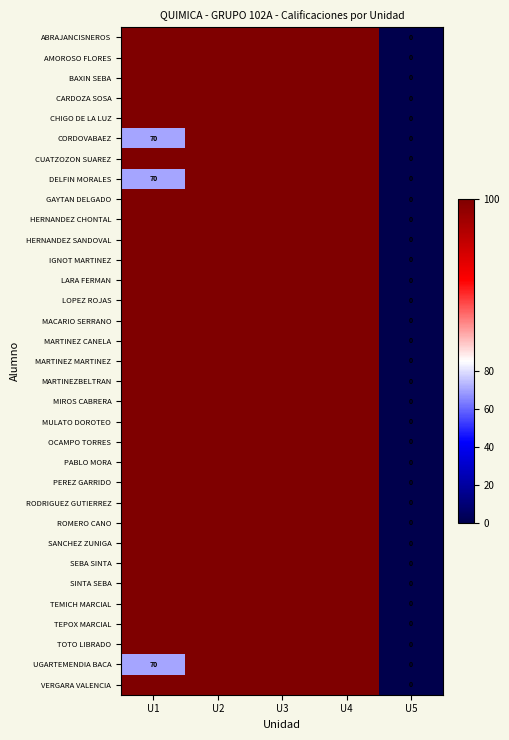

Where is SANCHEZ ZUNIGA nearest to the value 50?

U1